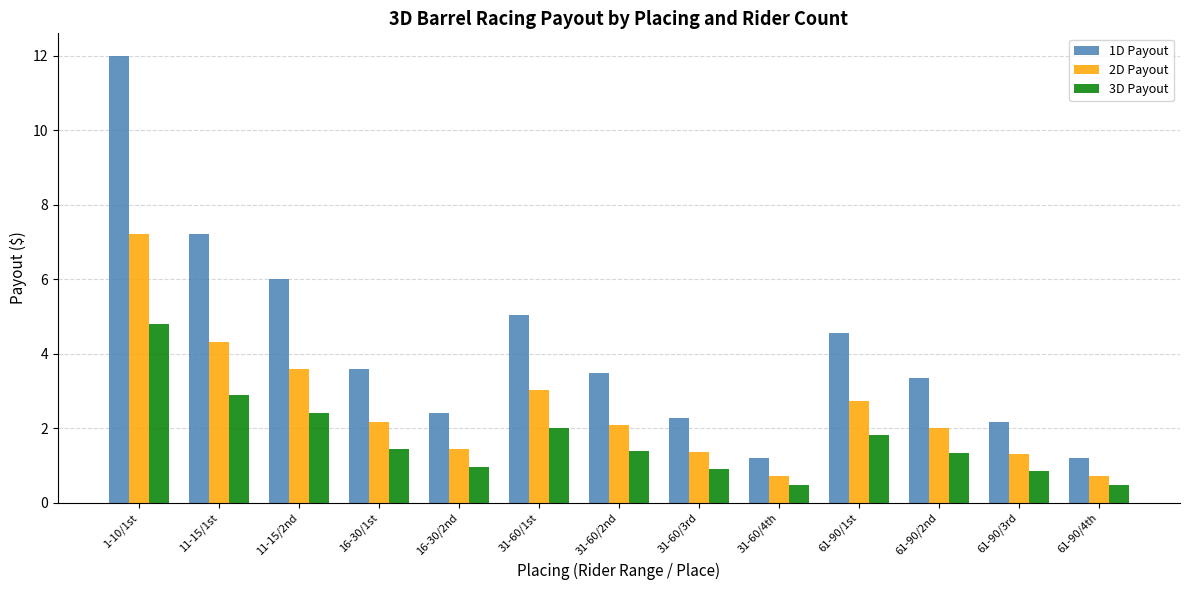

What are all the series names shown in the legend?

1D Payout, 2D Payout, 3D Payout